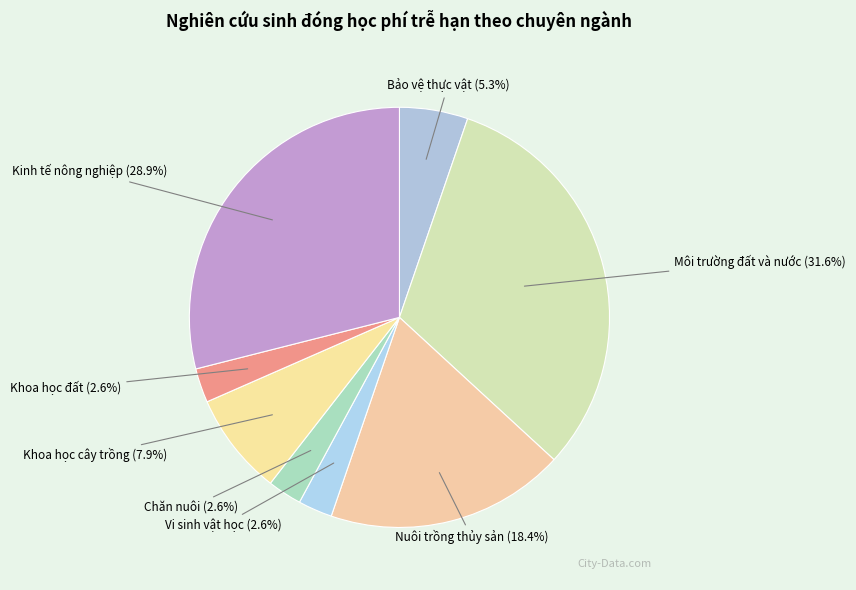

How many slices are in this pie chart?

8